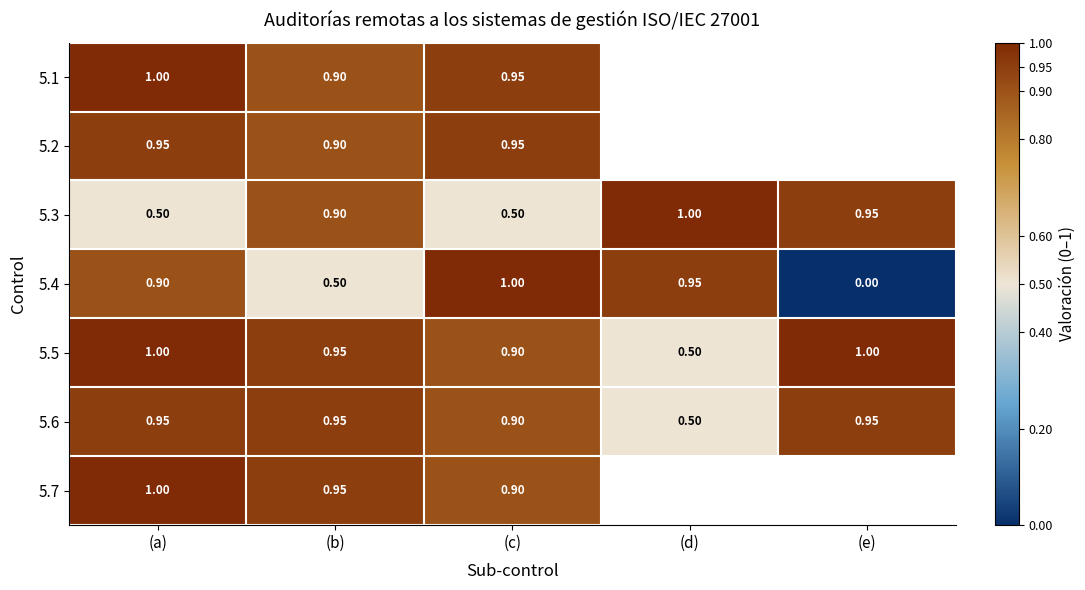

True or false: 5.4 has a value of 0.5 at (b).

True